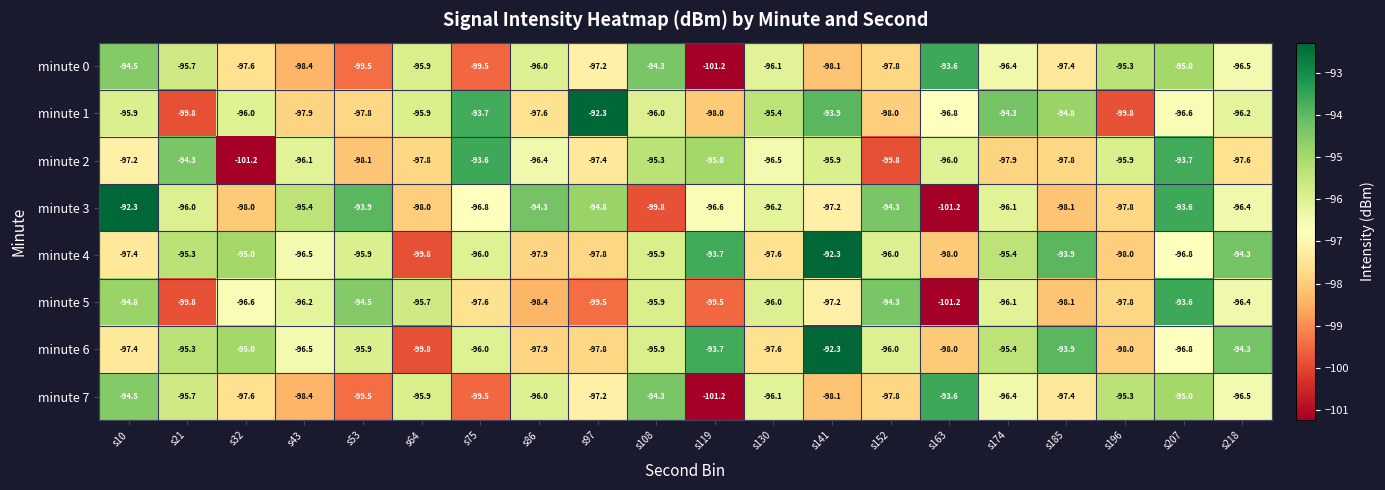

What is the total value across all series at s53?

-775.1